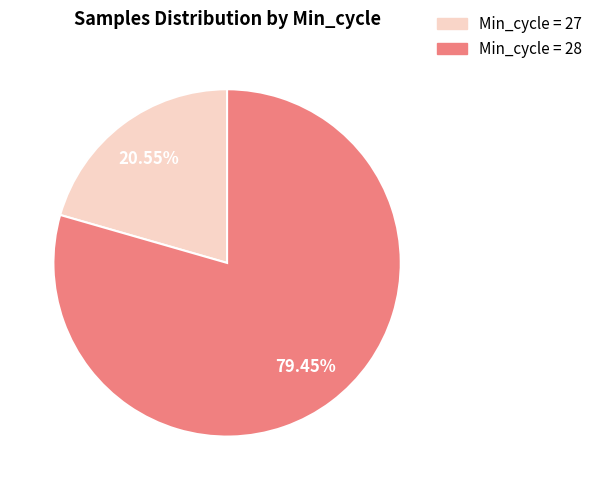

Does any single category account for the majority?

Yes